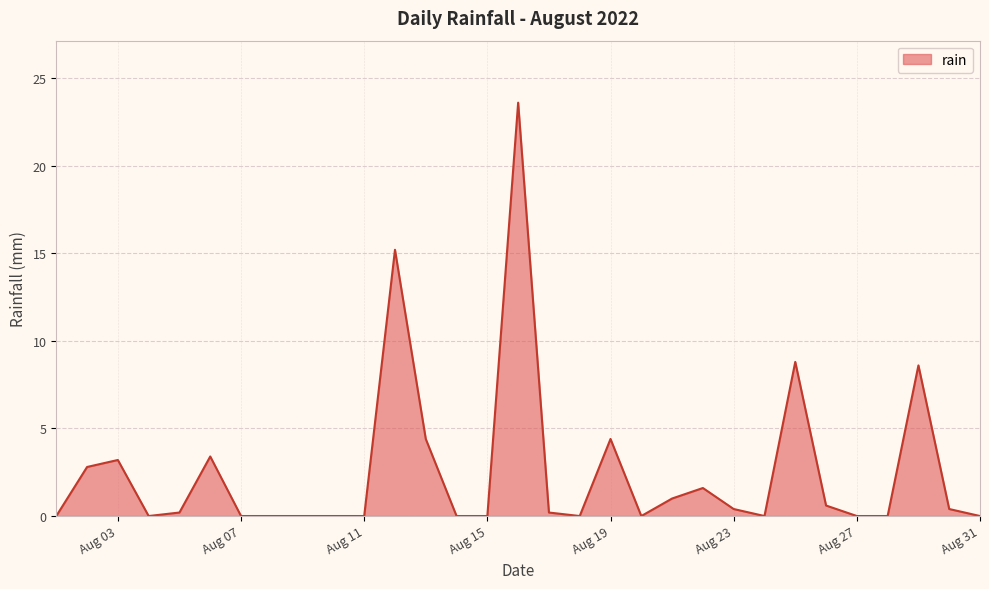

What is the maximum value shown in the chart?

23.6